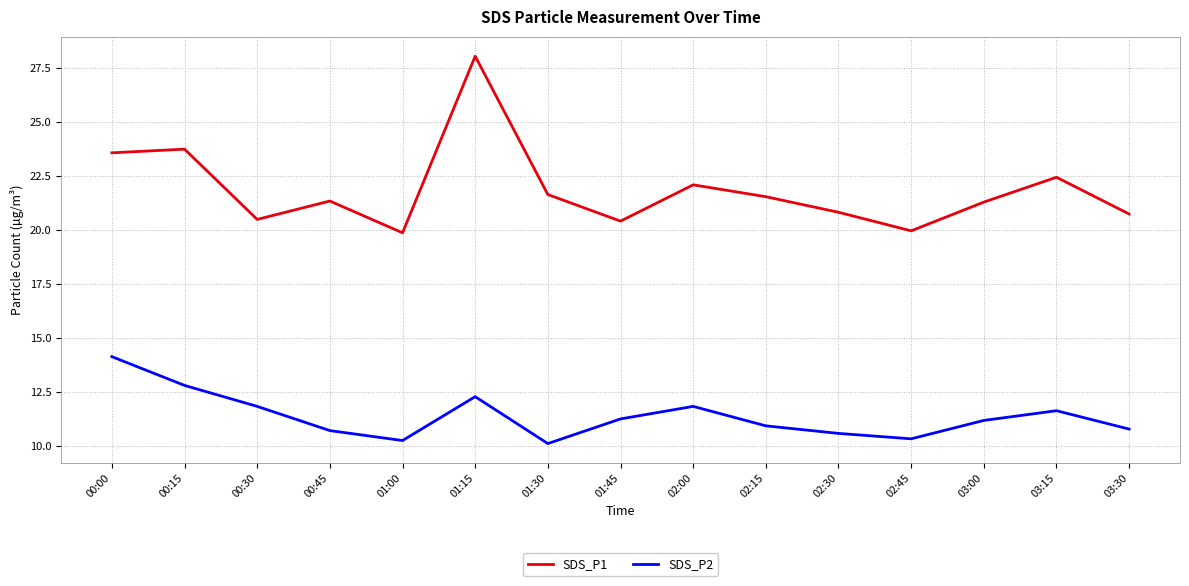

What is the difference between the SDS_P2 values at 03:00 and 00:15?

1.6